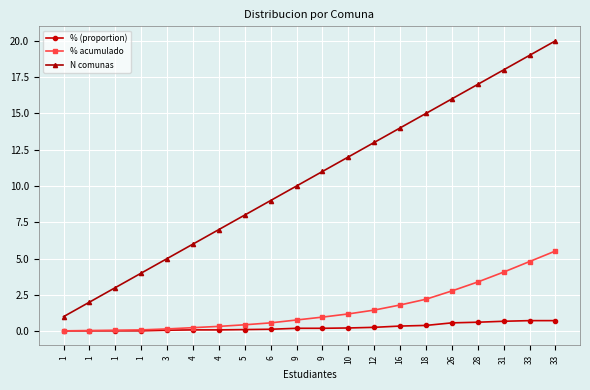

Reading right to left, transcribe all the data shown in this chart.

% (proportion): 33=0.7	33=0.7	31=0.7	28=0.6	26=0.6	18=0.4	16=0.4	12=0.3	10=0.2	9=0.2	9=0.2	6=0.1	5=0.1	4=0.1	4=0.1	3=0.1	1=0.0	1=0.0	1=0.0	1=0.0
% acumulado: 33=5.5	33=4.8	31=4.1	28=3.4	26=2.8	18=2.2	16=1.8	12=1.5	10=1.2	9=1.0	9=0.8	6=0.6	5=0.4	4=0.3	4=0.2	3=0.2	1=0.1	1=0.1	1=0.0	1=0.0
N comunas: 33=20.0	33=19.0	31=18.0	28=17.0	26=16.0	18=15.0	16=14.0	12=13.0	10=12.0	9=11.0	9=10.0	6=9.0	5=8.0	4=7.0	4=6.0	3=5.0	1=4.0	1=3.0	1=2.0	1=1.0